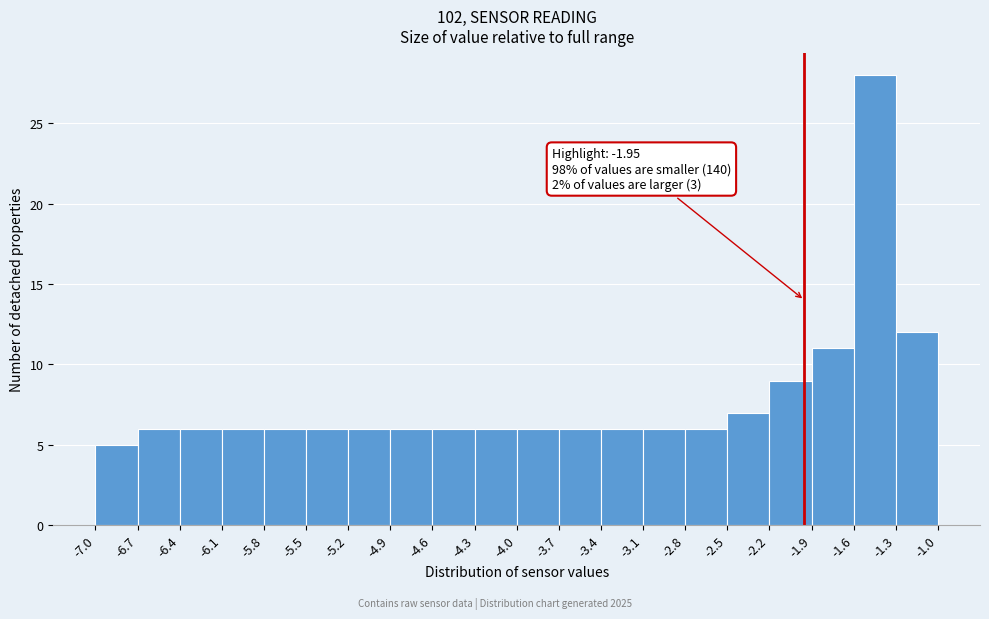

Which range on the x-axis has the tallest bar?

-1.6 to -1.3